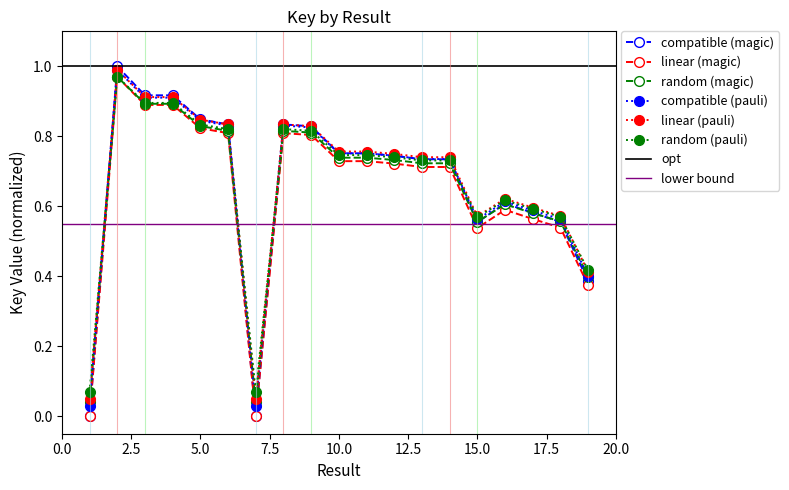

What is the change in value from 4 to 6?

-0.1